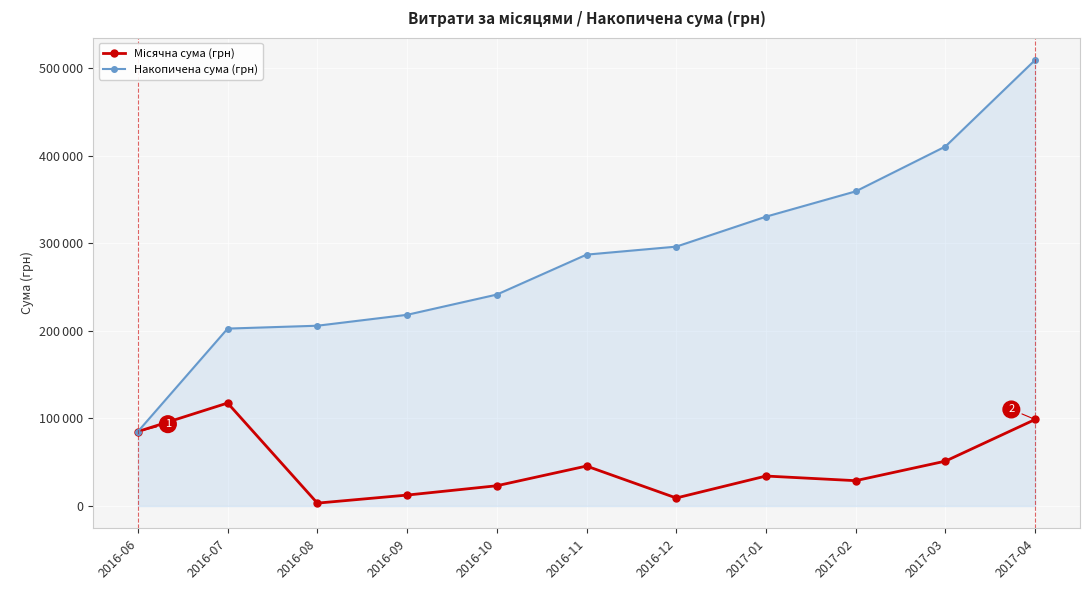

Between 2016-11 and 2017-03, which is larger?

2017-03